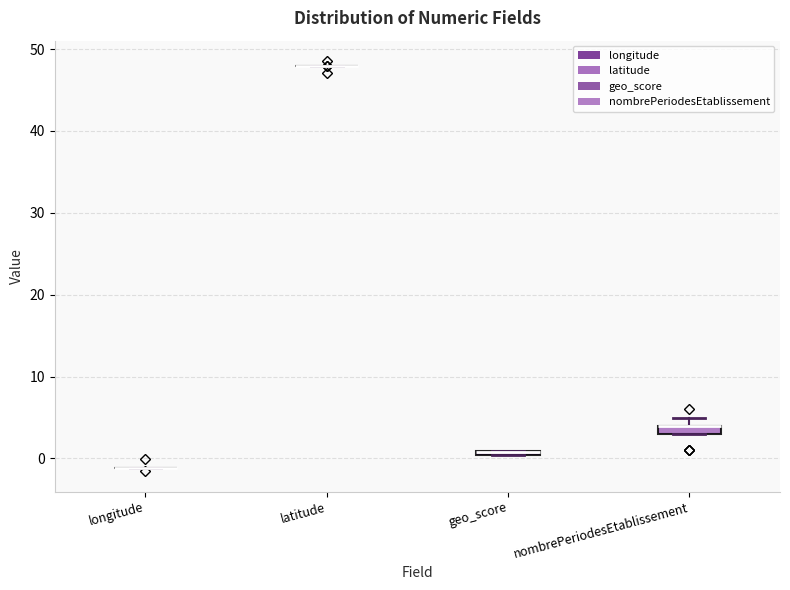

Where is the upper edge of the box for nombrePeriodesEtablissement on the y-axis? The values are not printed on the chart, so give them approximately, as read against the axis.

4